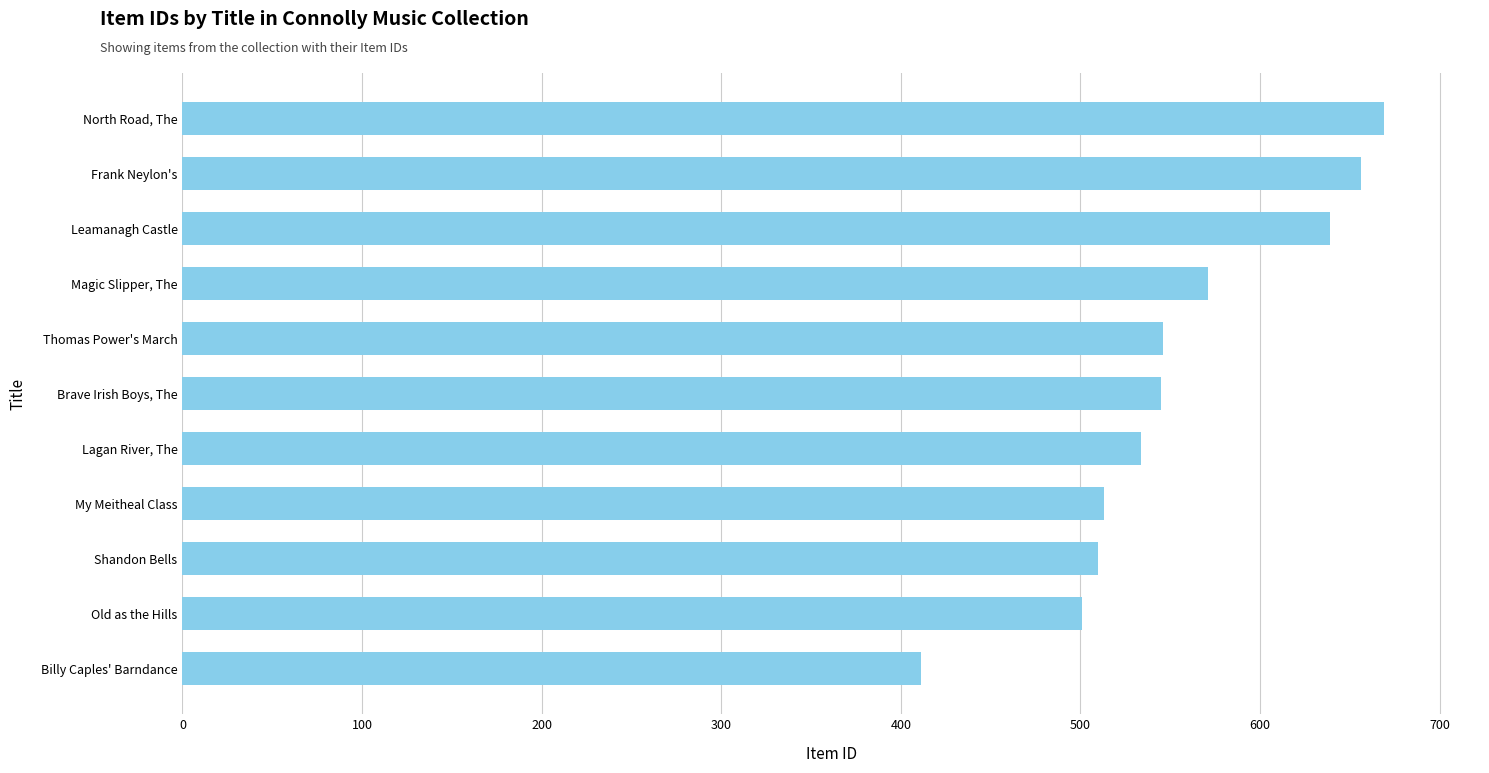

Approximately how many times larger is the value at Billy Caples' Barndance compared to Leamanagh Castle?

0.6